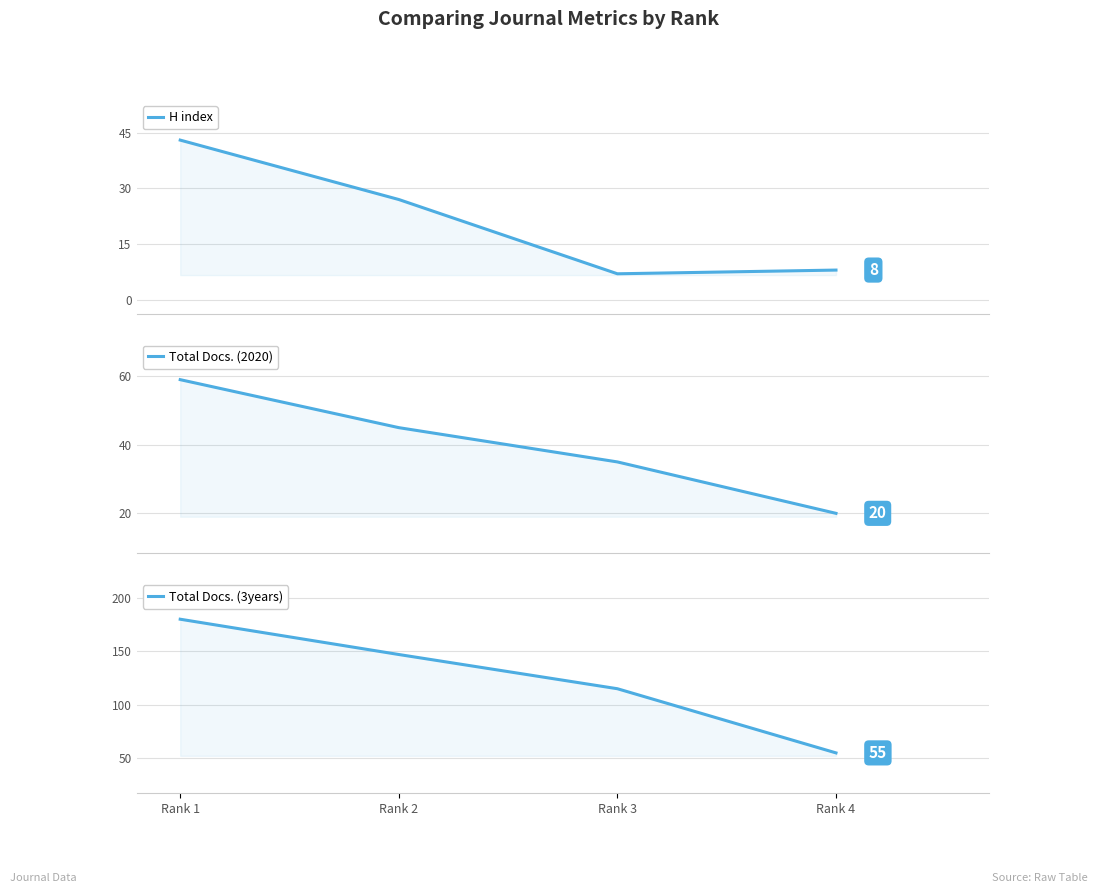

Reading left to right, extract all data points from this chart.

H index: 43	27	7	8
Total Docs. (2020): 59	45	35	20
Total Docs. (3years): 180	147	115	55